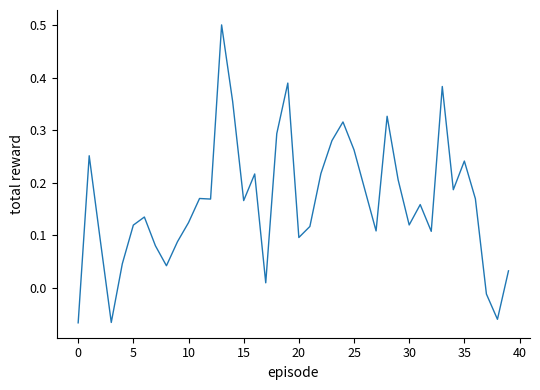

What is the greatest value displayed?

0.5